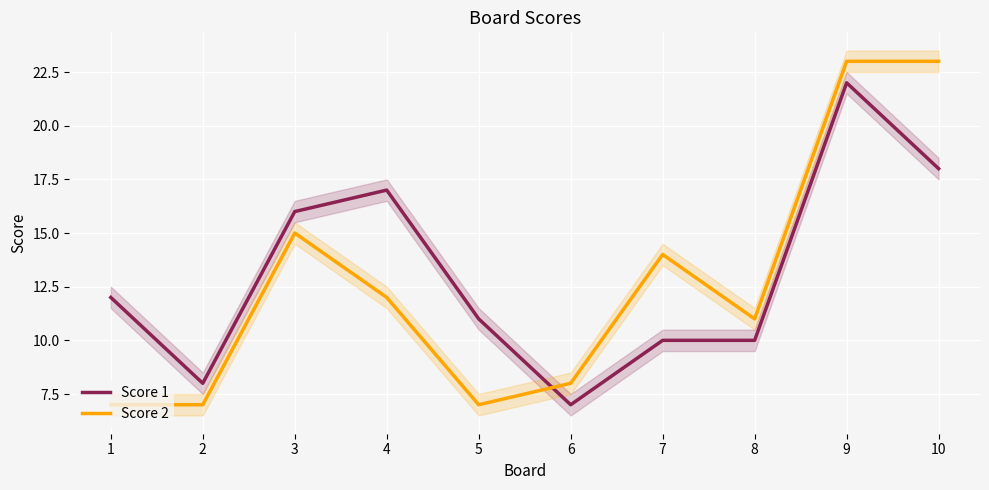

Rank the categories by Score 1 value from lowest to highest.

6, 2, 7, 8, 5, 1, 3, 4, 10, 9